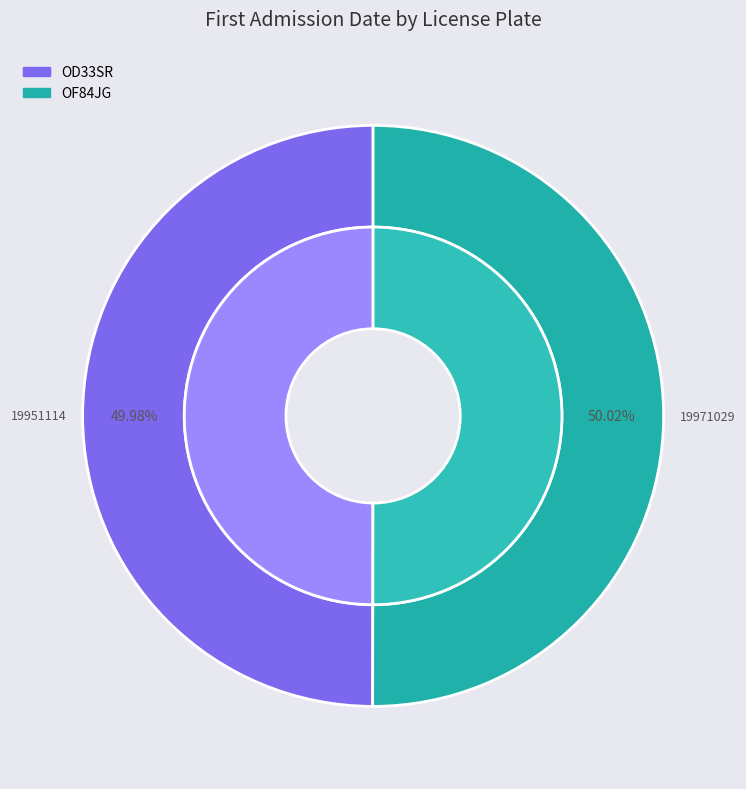

Approximately how many times larger is the value at OD33SR compared to OF84JG?

1.0